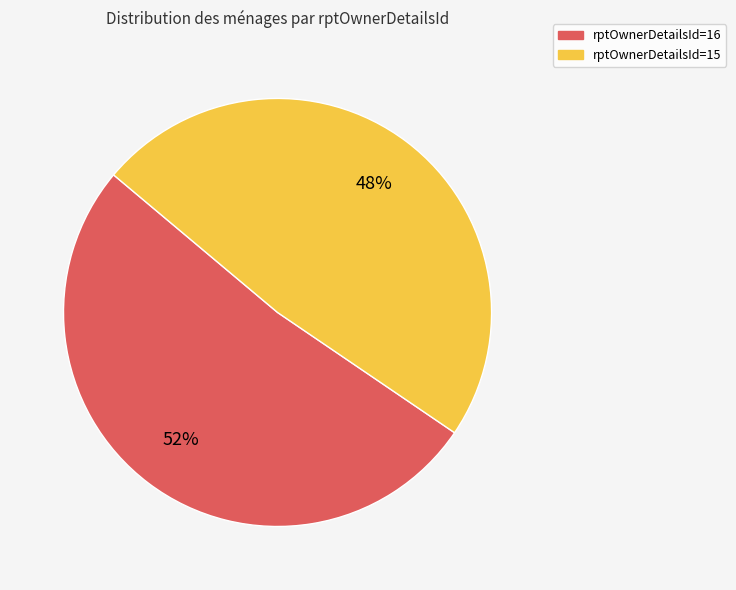

Which category has the smallest portion of the pie?

rptOwnerDetailsId=15